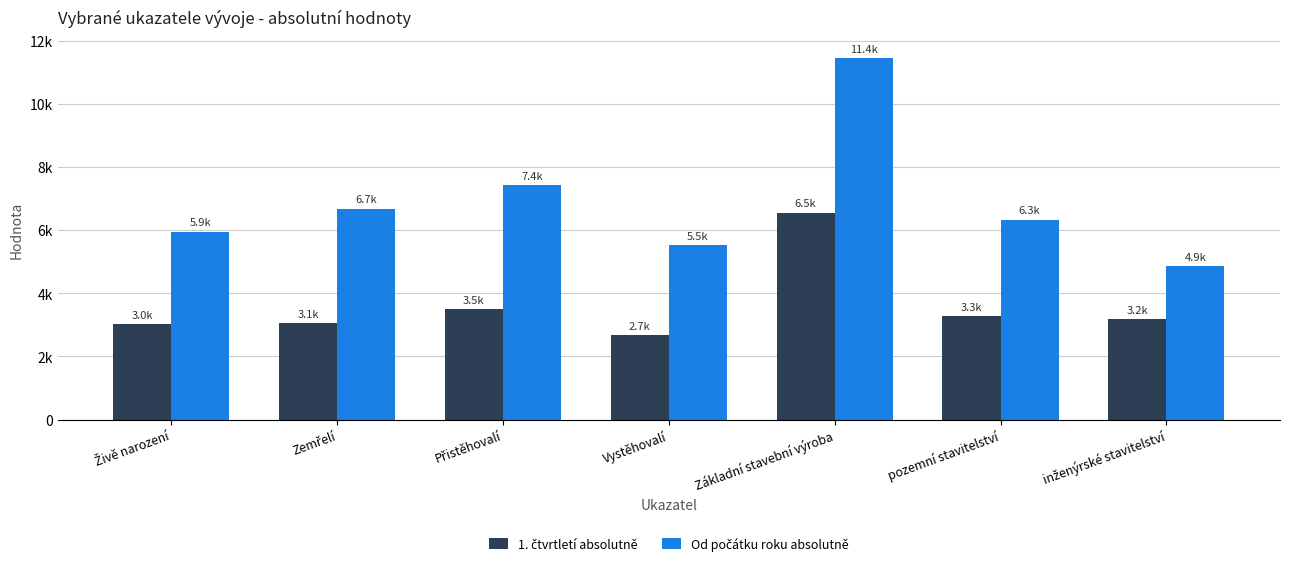

Read the Od počátku roku absolutně value at Živě narození.

5946